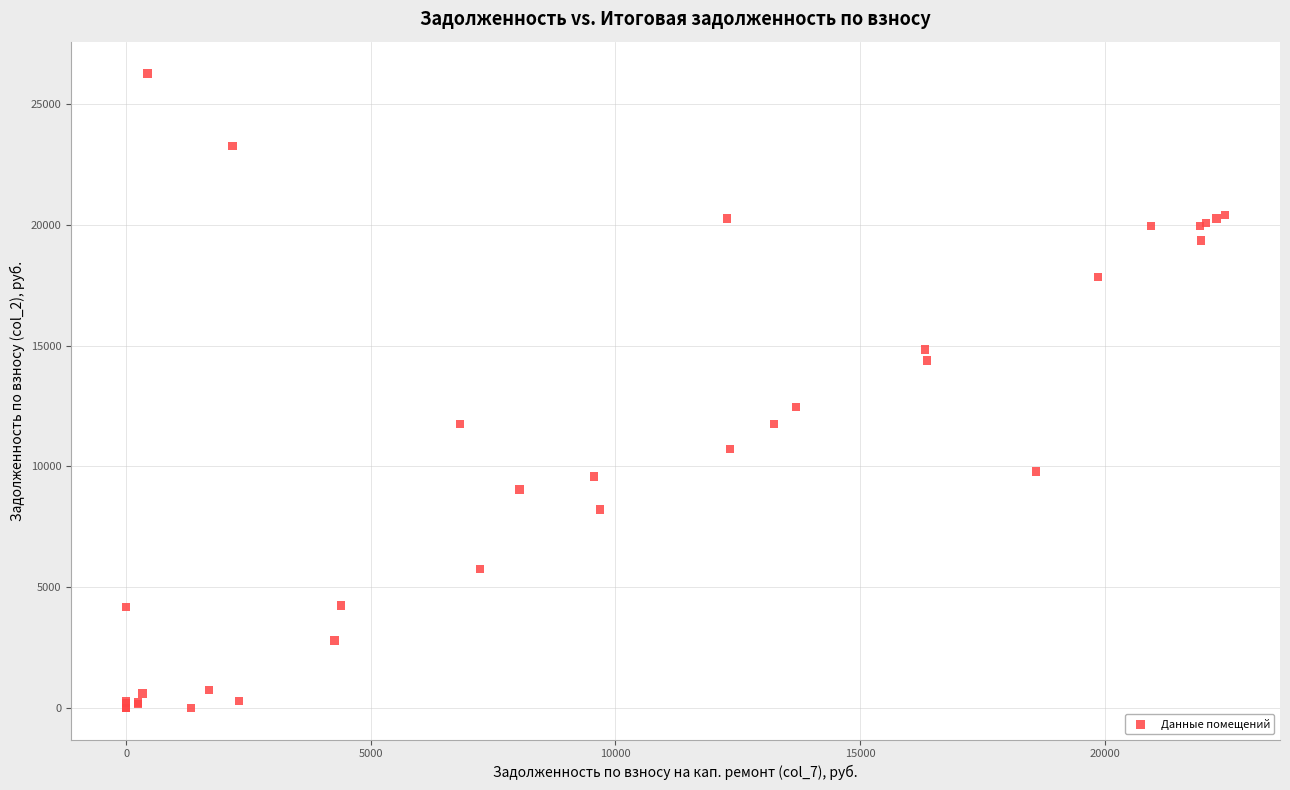

What Y value in the scatter plot is closest to 13141?

12454.3